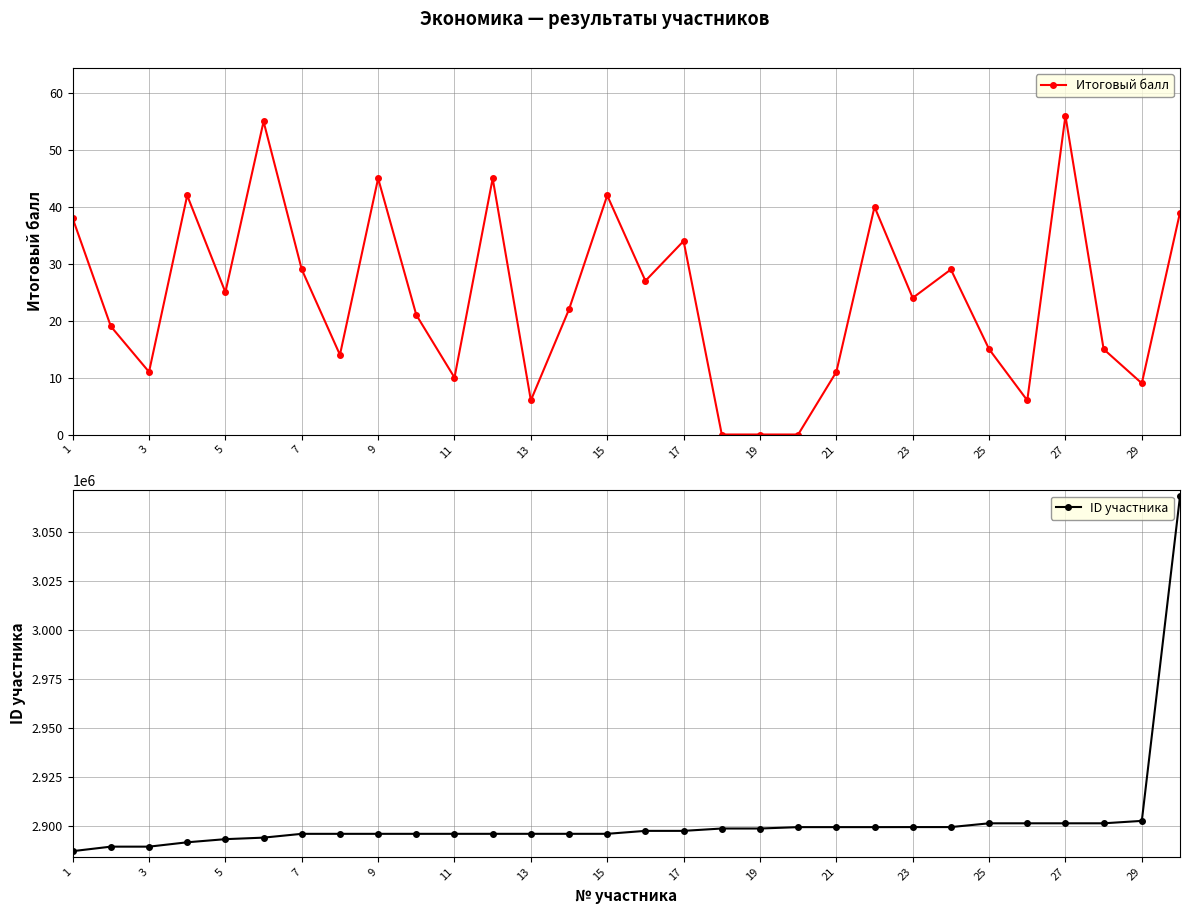

How many positive values does the Итоговый балл series have?

27